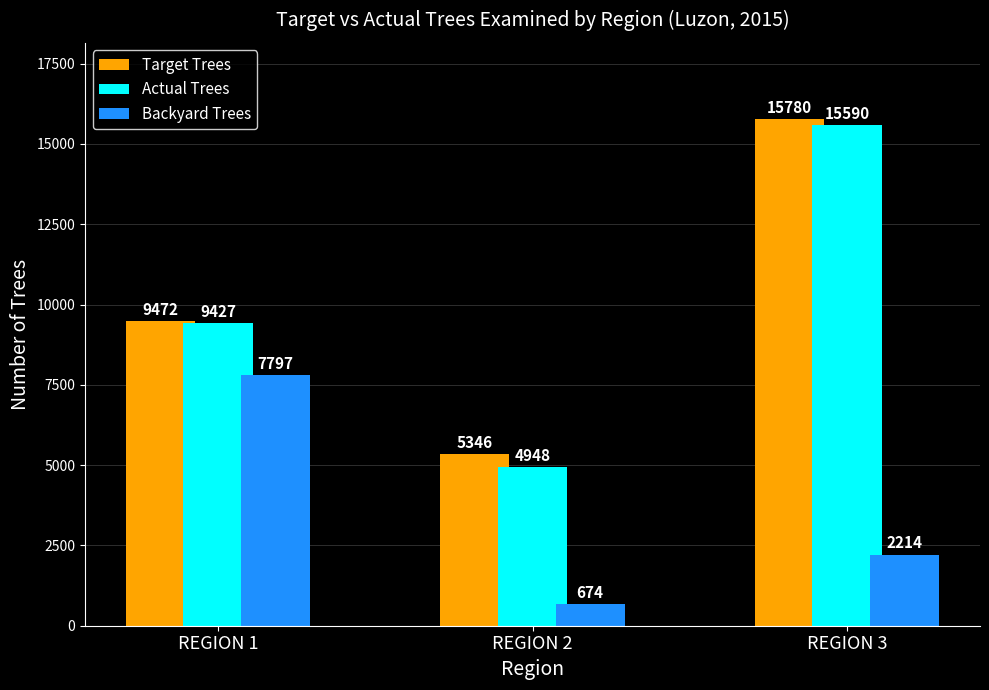

At which label does Target Trees reach its minimum?

REGION 2